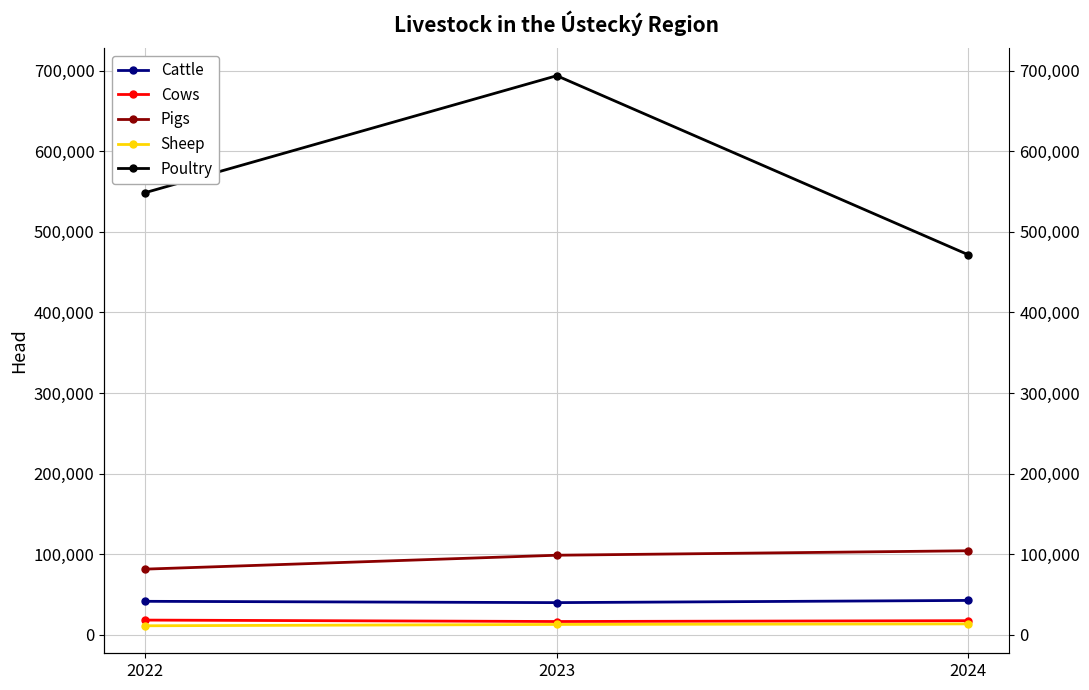

At which label does Poultry reach its peak?

2023